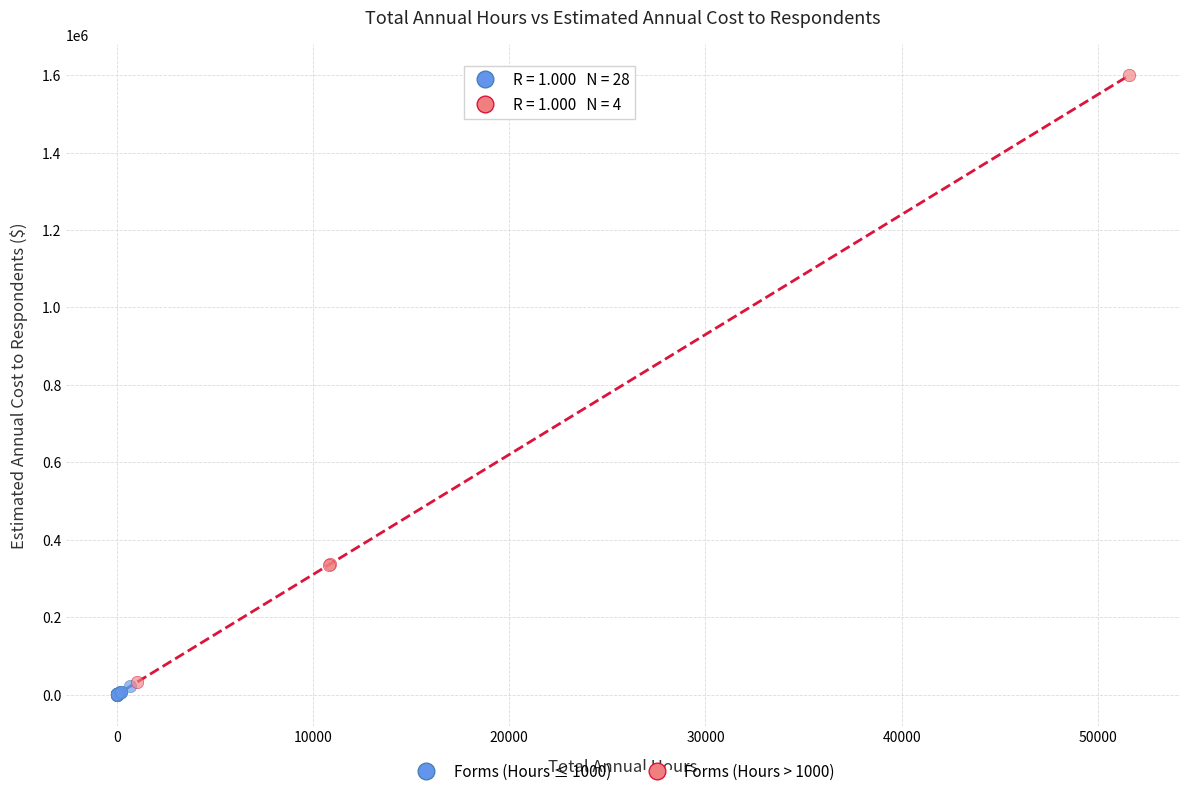

Which series has the largest Y range (max minus min)?

Forms (Hours > 1000)